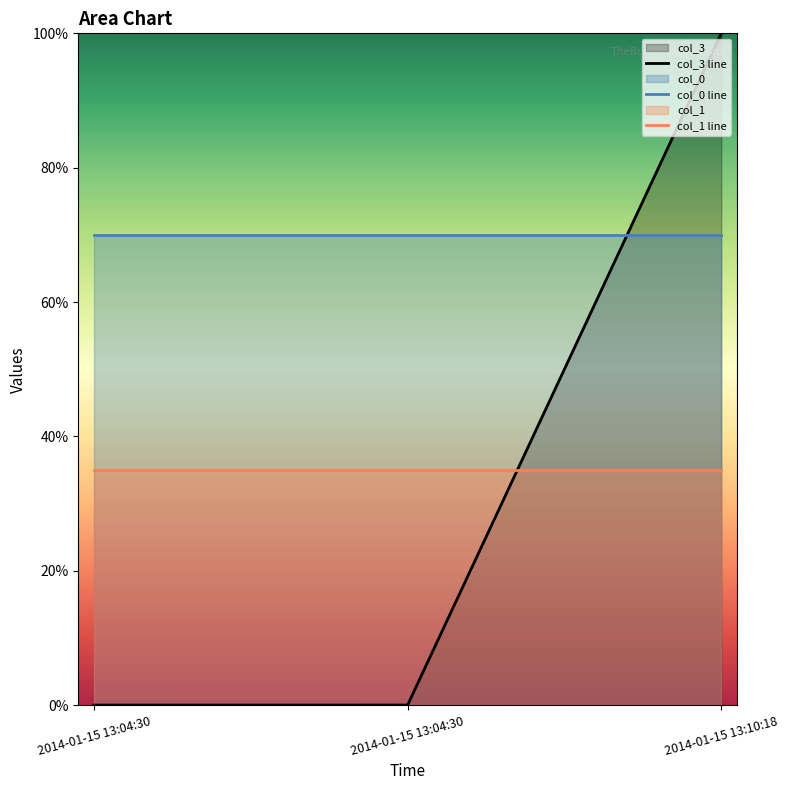

Reading left to right, extract all data points from this chart.

col_3 line: 0.0	0.0	100.0
col_0 line: 70.0	70.0	70.0
col_1 line: 35.0	35.0	35.0